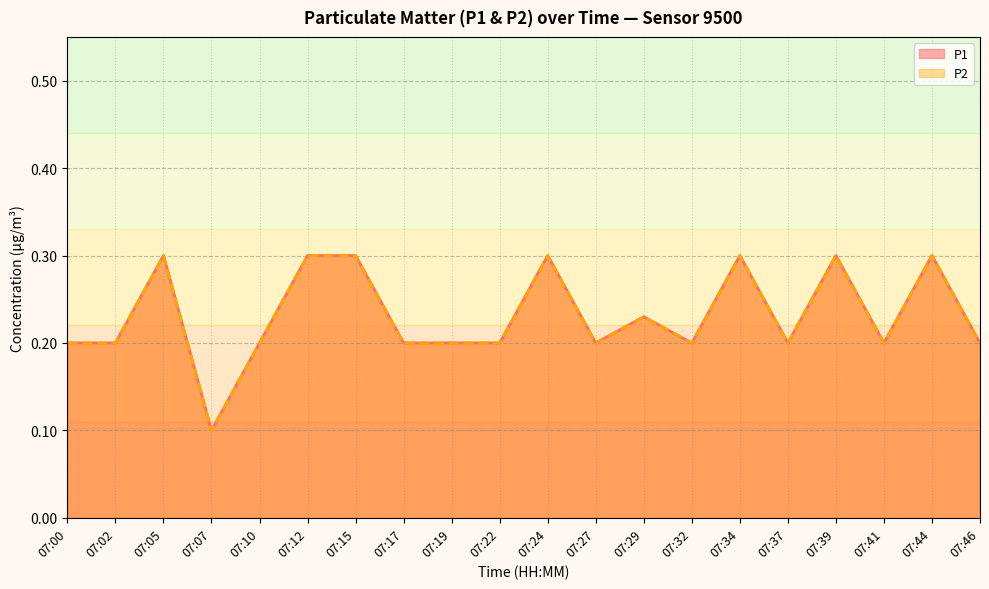

Does the chart have visible grid lines?

Yes